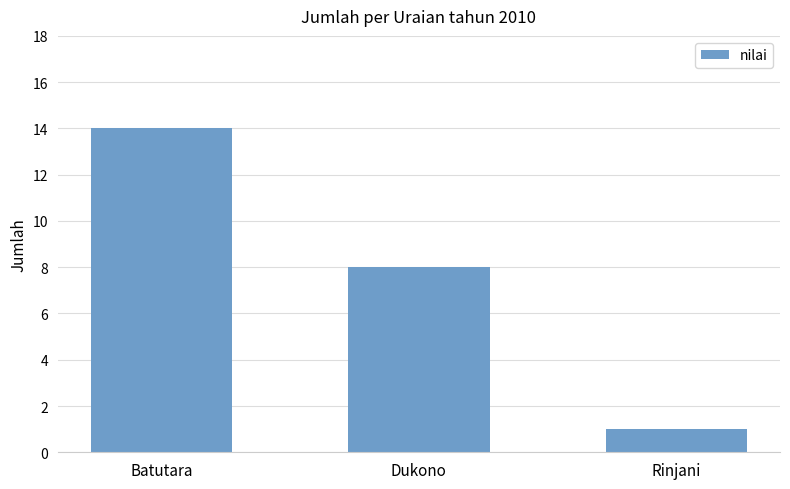

Reading left to right, extract all data points from this chart.

14	8	1